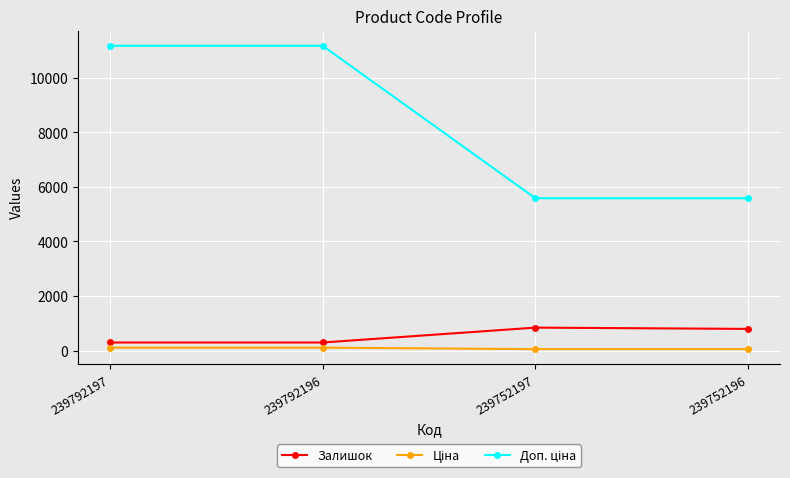

The Залишок series shows 798.0 at 239752196. True or false?

True